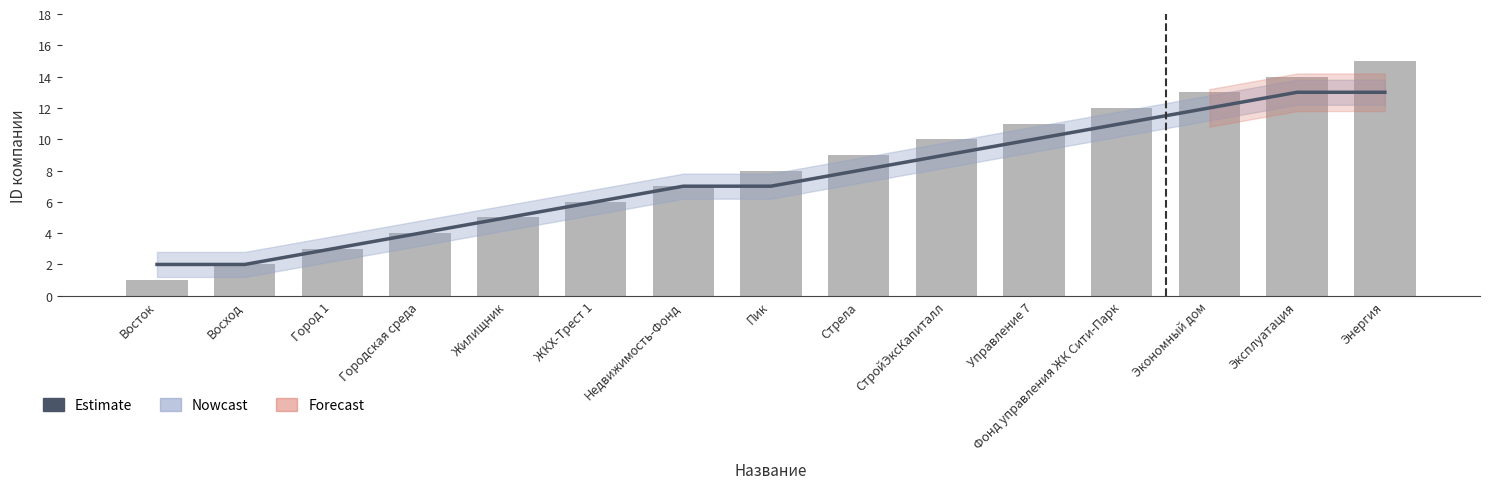

What is the sum of all Estimate values?

112